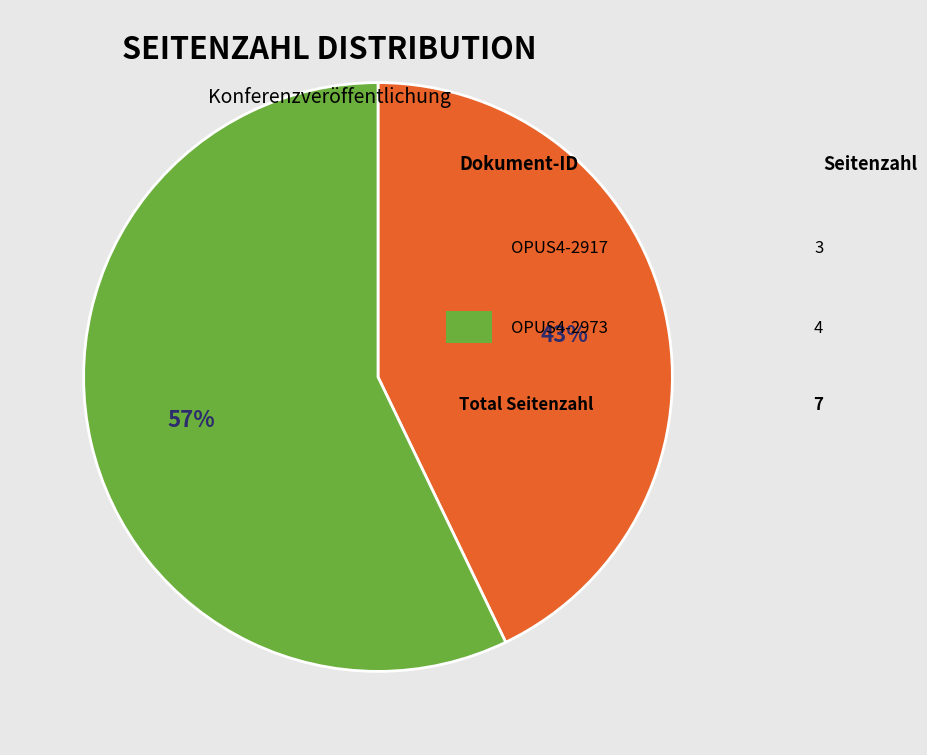

How many segments does this pie chart have?

2